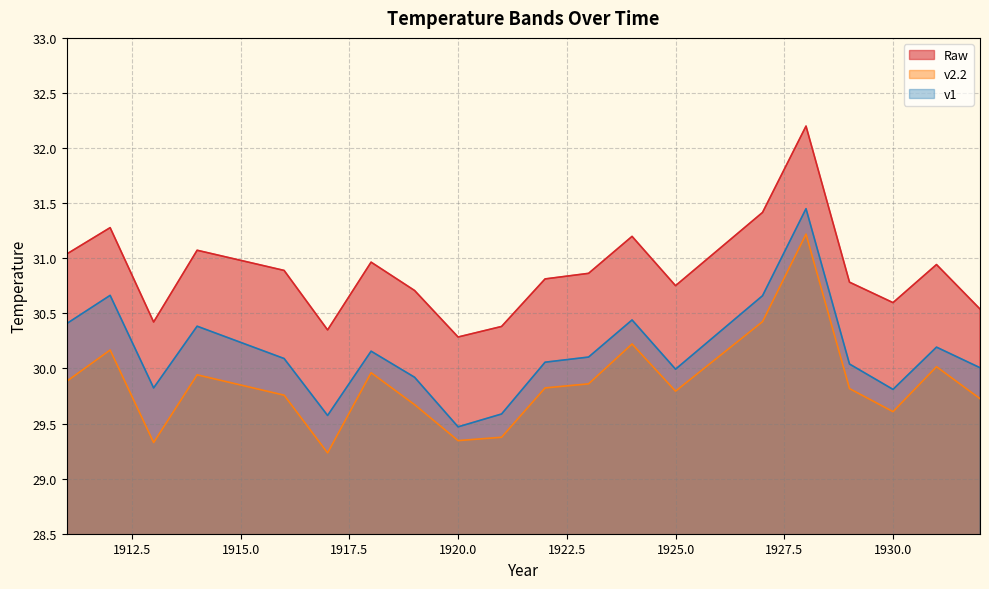

True or false: v1 has a value of 30.0 at 1925.0.

True